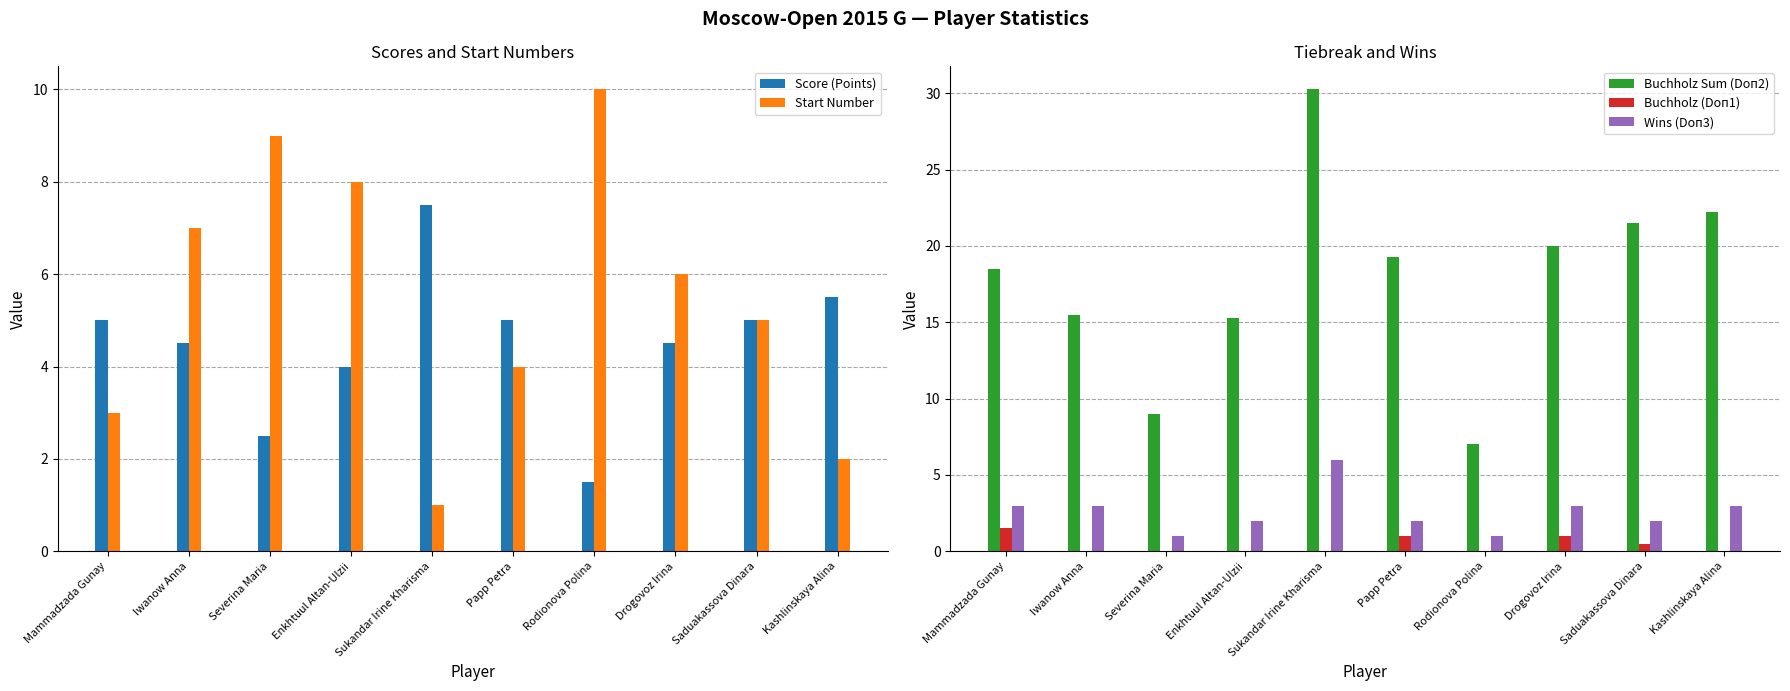

What is the sum of the Start Number values at Sukandar Irine Kharisma and Mammadzada Gunay?

4.0